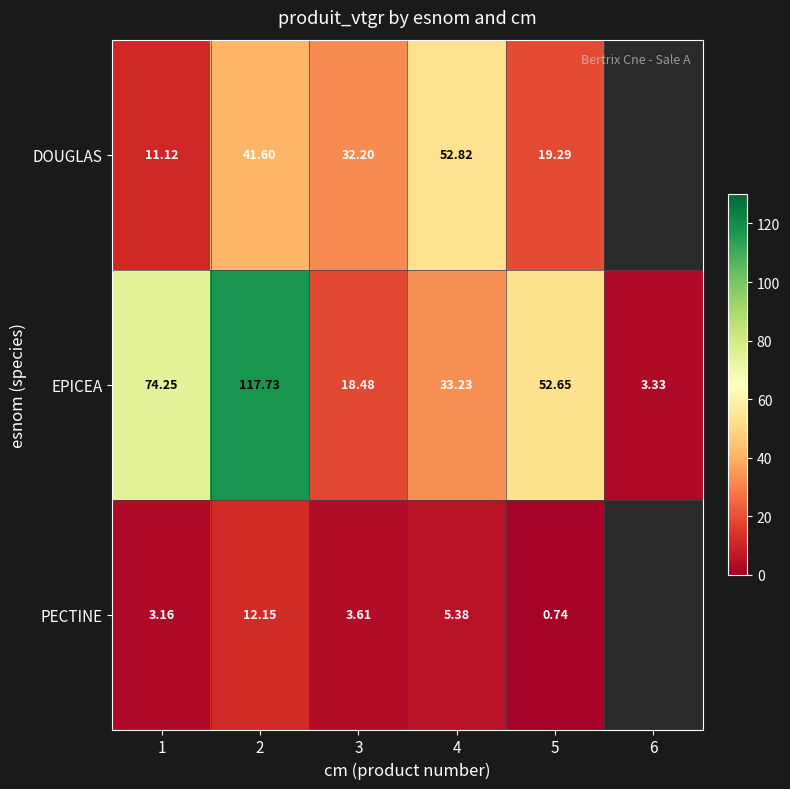

The EPICEA series shows 33.2 at 4. True or false?

True